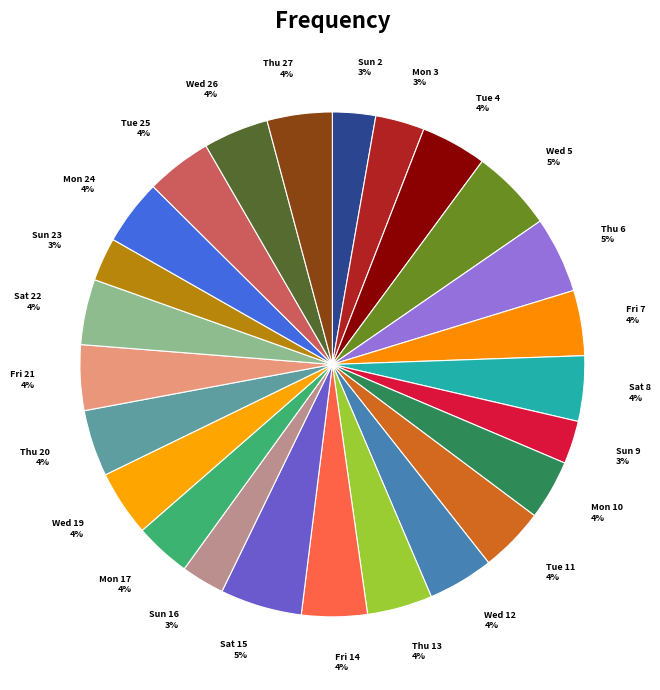

True or false: Wed 12 accounts for 12% of the total.

False